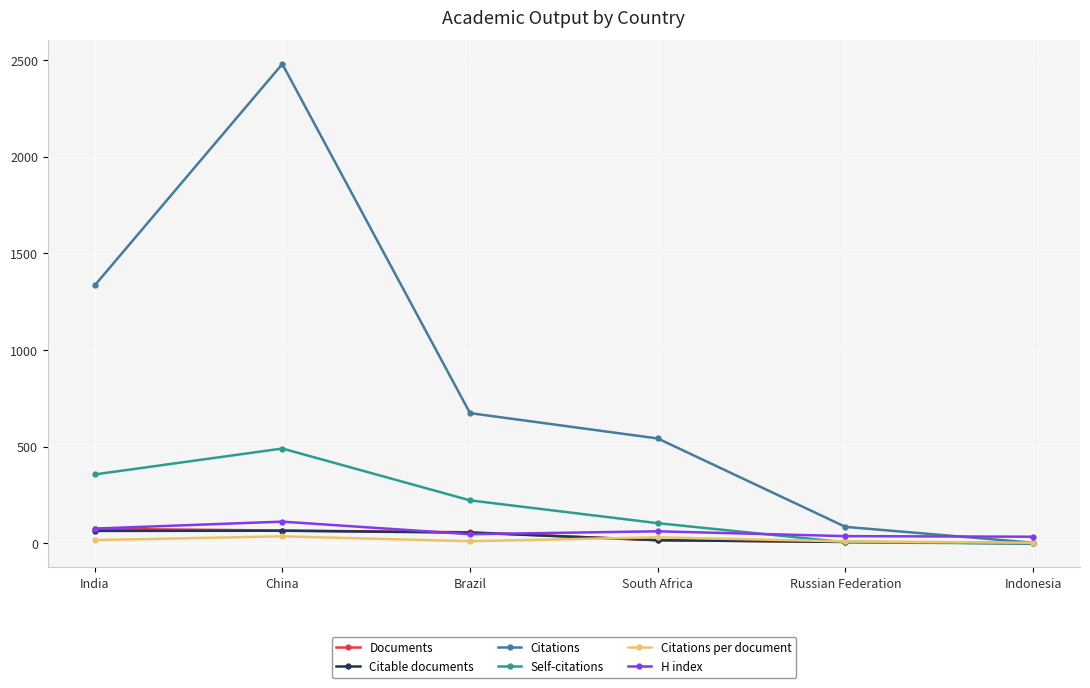

Which series has the largest range (max minus min)?

Citations